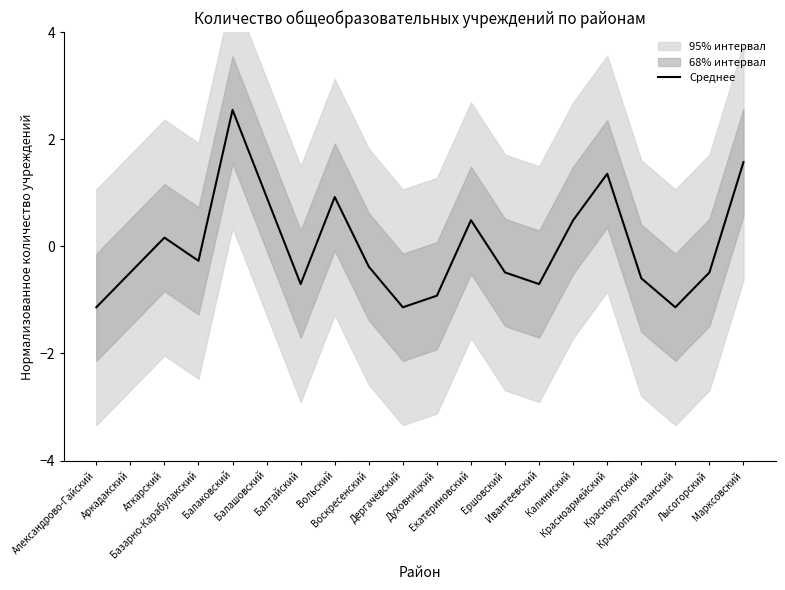

Approximately how many times larger is the value at Аткарский compared to Марксовский?

0.1